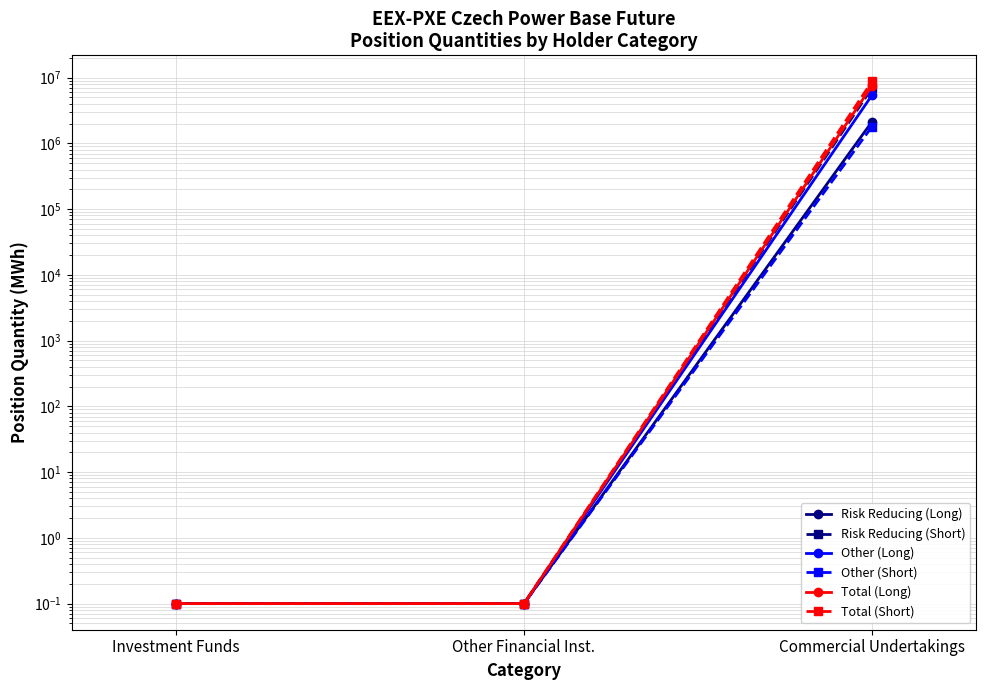

Which label corresponds to the largest value in the chart?

Commercial Undertakings